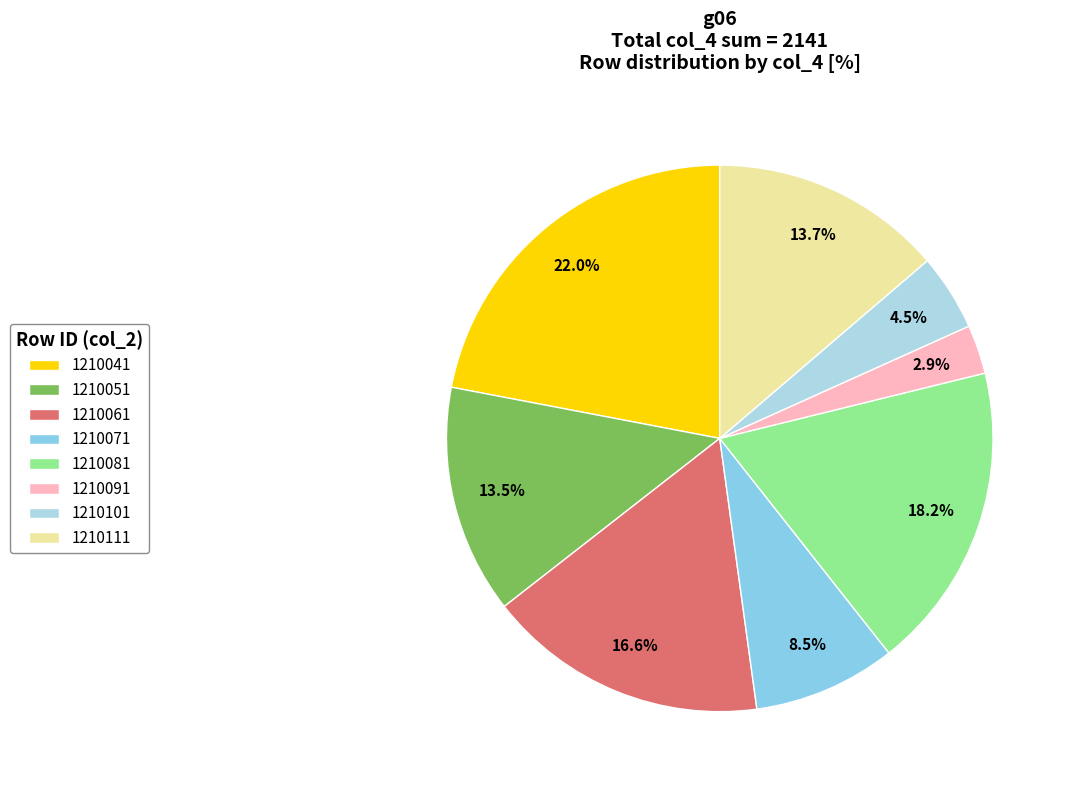

How many slices are in this pie chart?

8